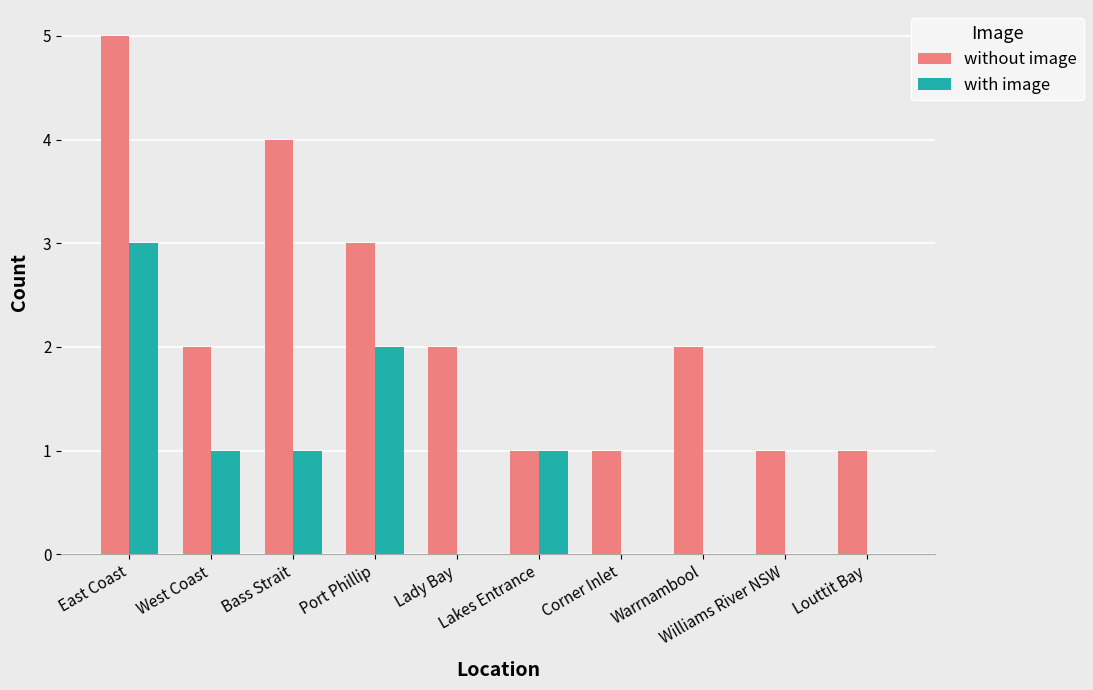

Which series has the largest total across all categories?

without image